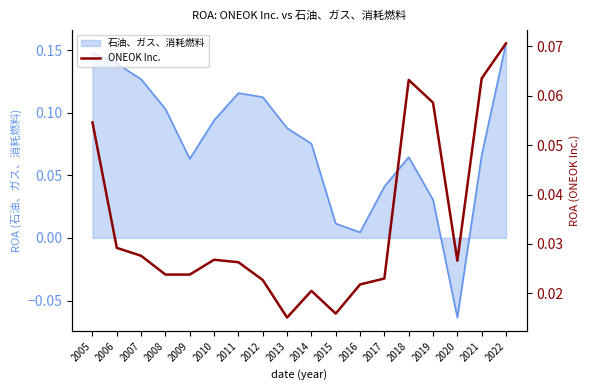

At which label does 石油、ガス、消耗燃料 first exceed 0?

2005